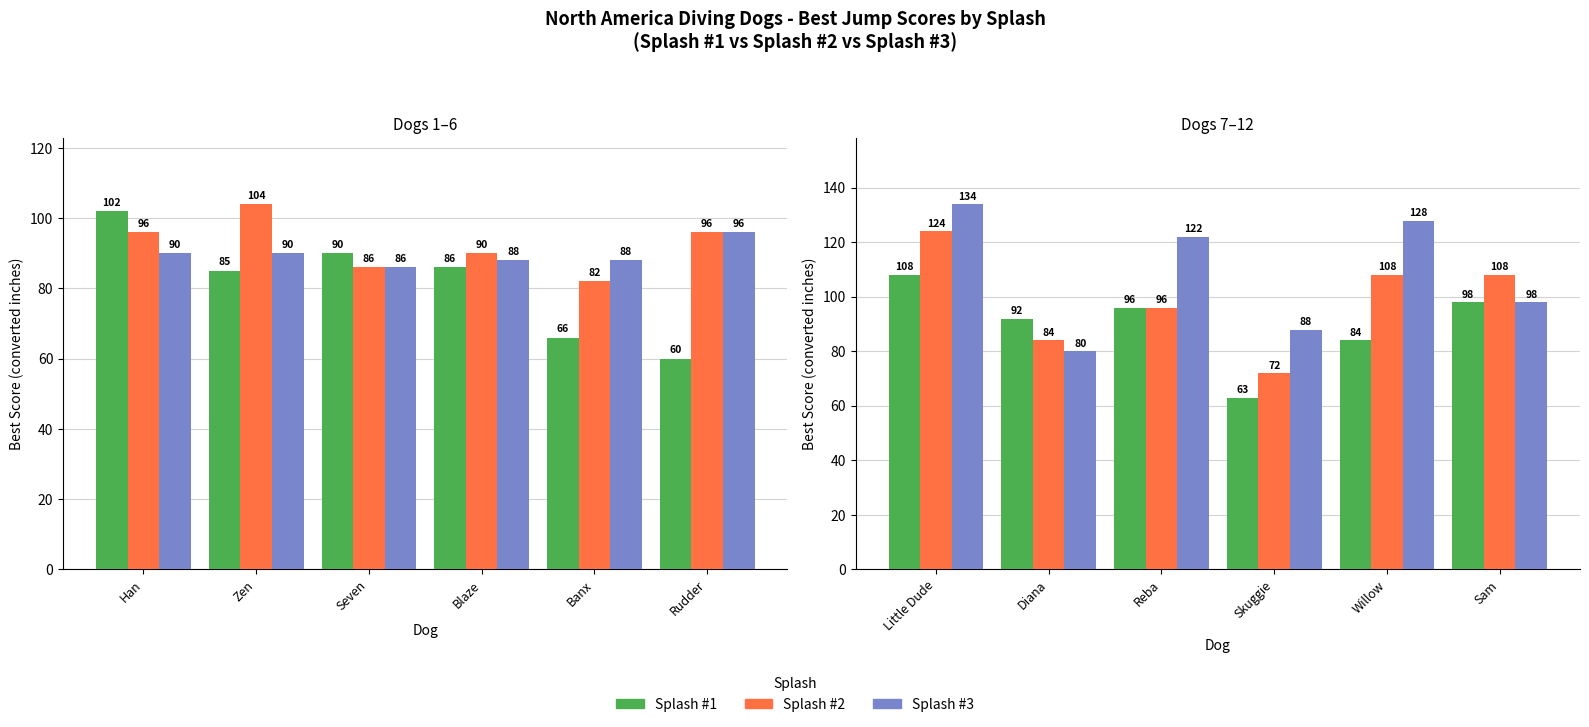

What is the maximum value for Splash #3?

134